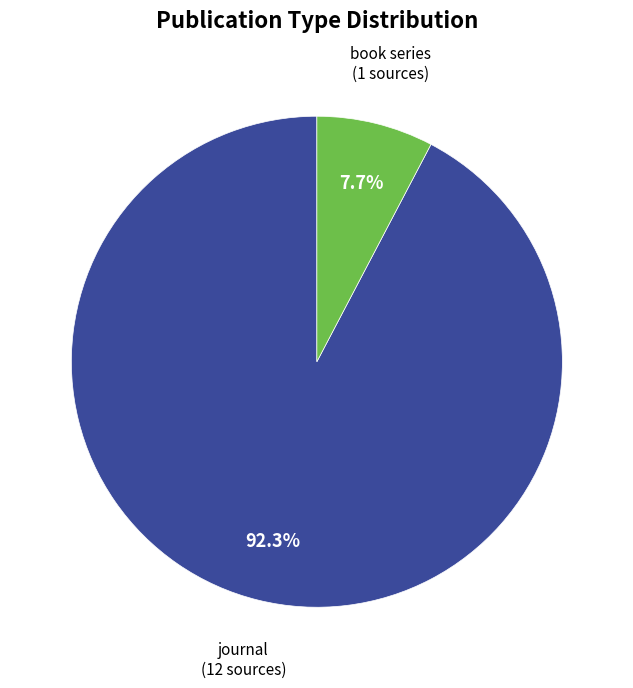

Is there a majority slice in this chart?

Yes